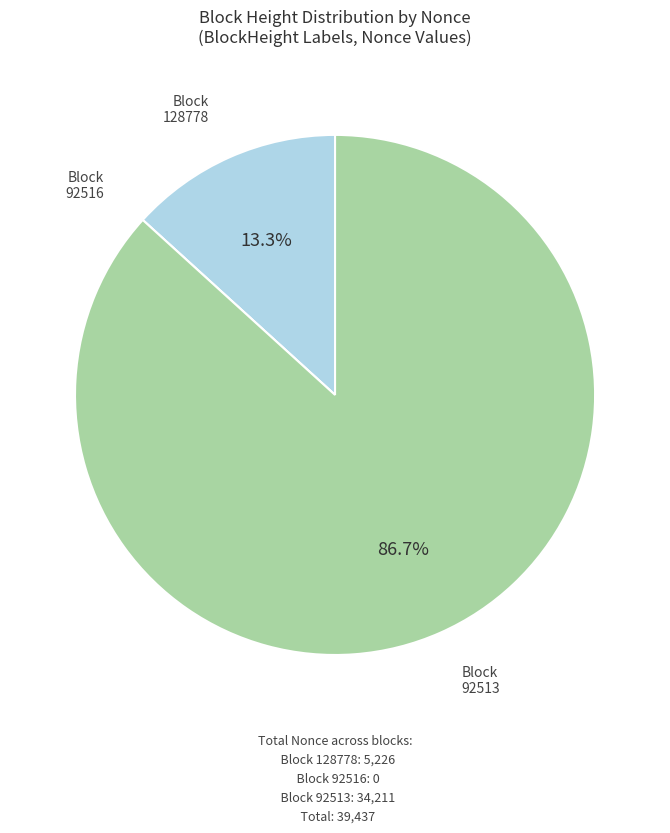

Does any single category account for the majority?

Yes